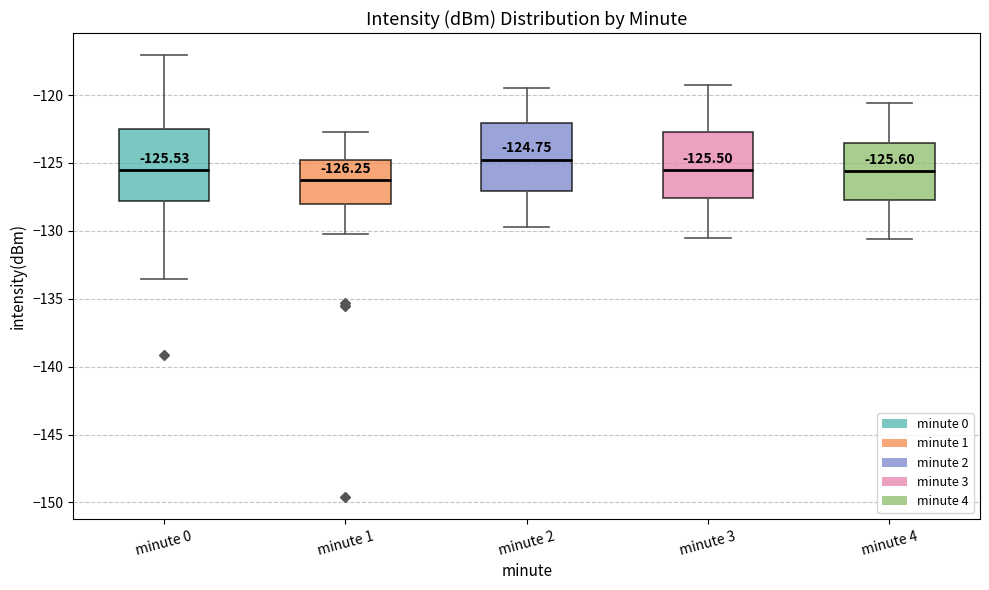

Which box has the lowest median line?

minute 1